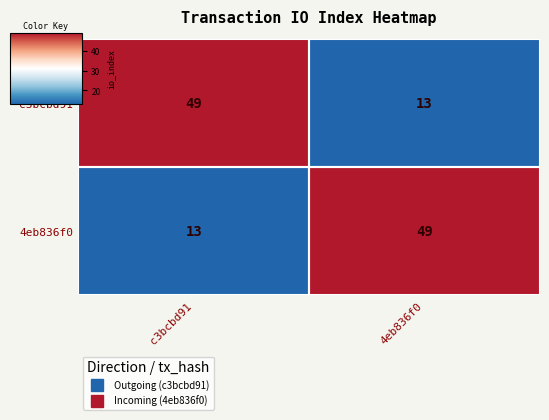

Is it true that 4eb836f0 equals 5 at c3bcbd91?

False